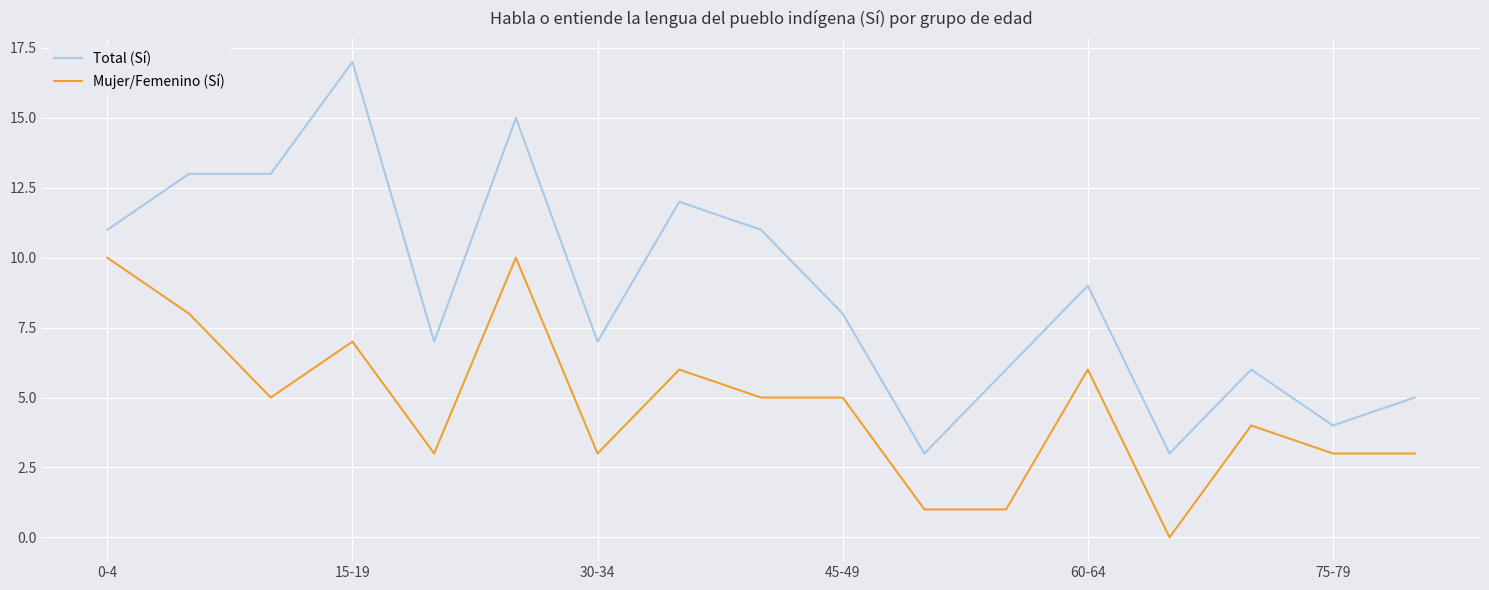

Which series has the widest spread of values?

Total (Sí)